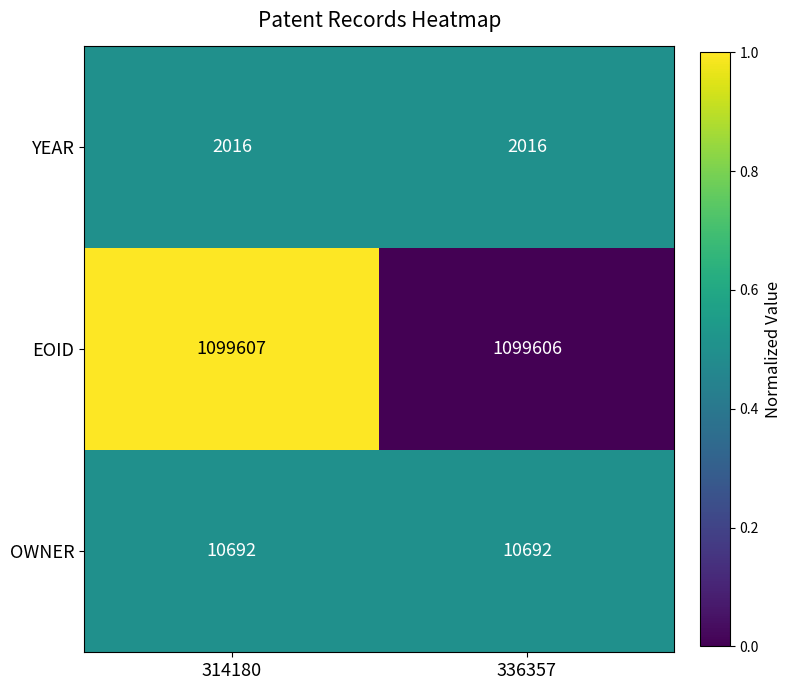

Reading right to left, list all the values displayed in this chart.

YEAR: 336357=2016	314180=2016
EOID: 336357=1099606	314180=1099607
OWNER: 336357=10692	314180=10692